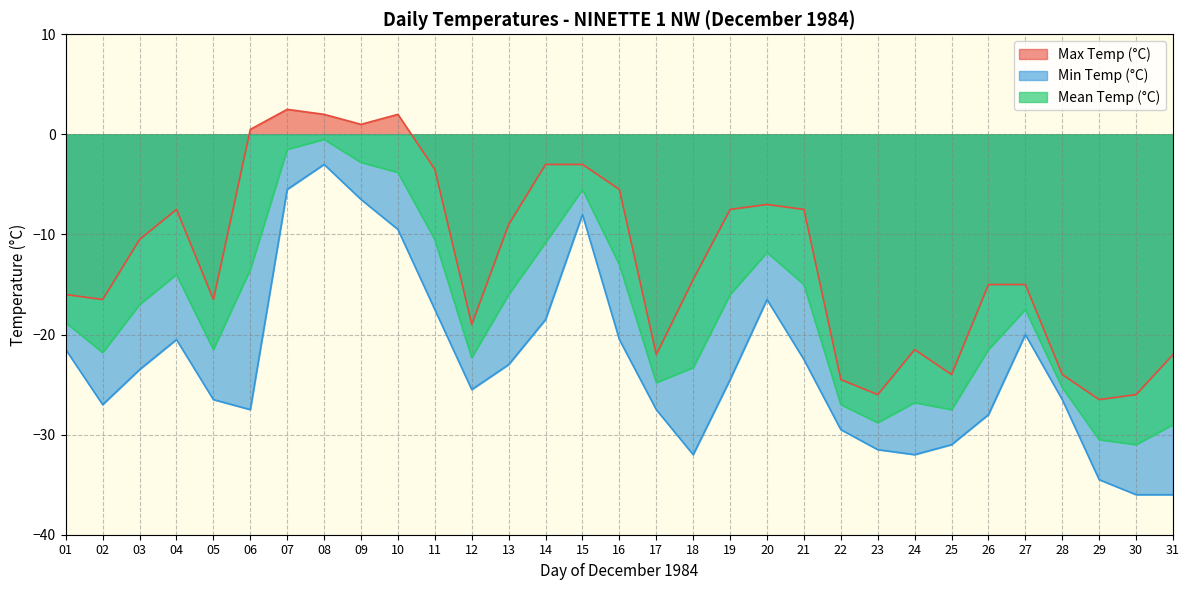

At how many categories does at least one series exceed -22?

23